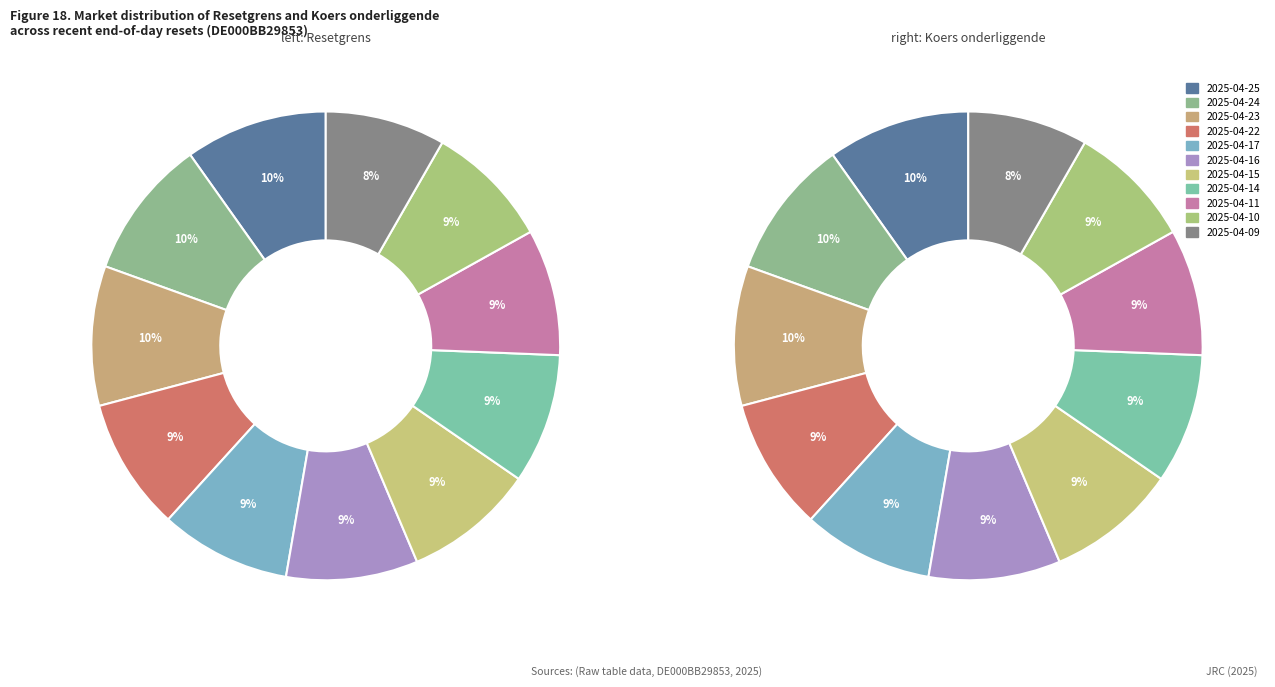

What percentage is the 4 slice, to the nearest percent?

9%